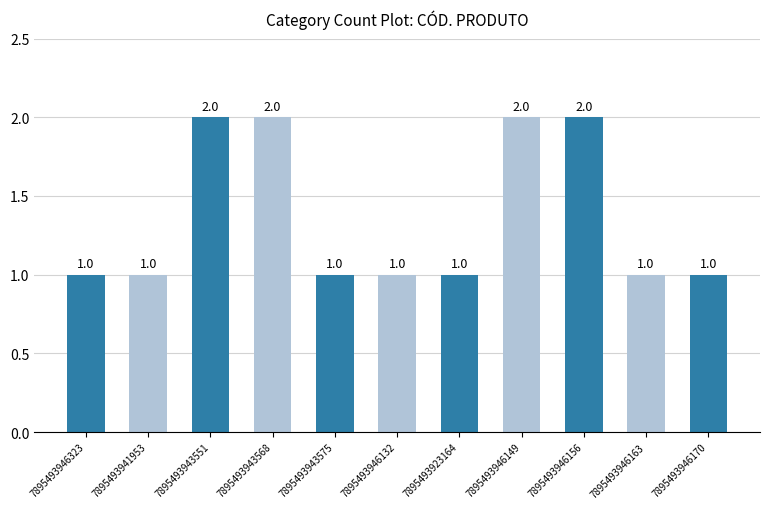

What is the change in value from 7895493943575 to 7895493946149?

+1